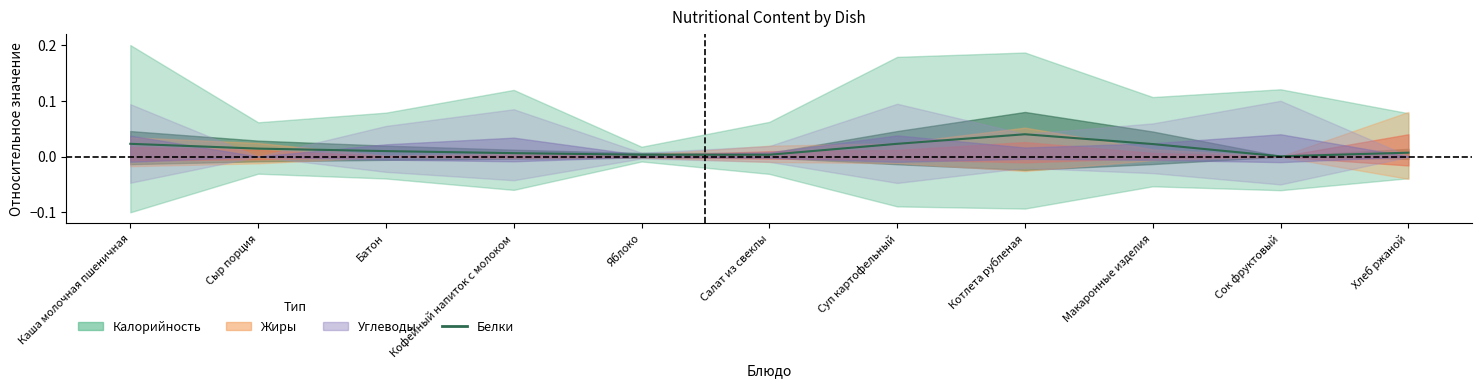

Is this an area chart (filled region under the line)?

No